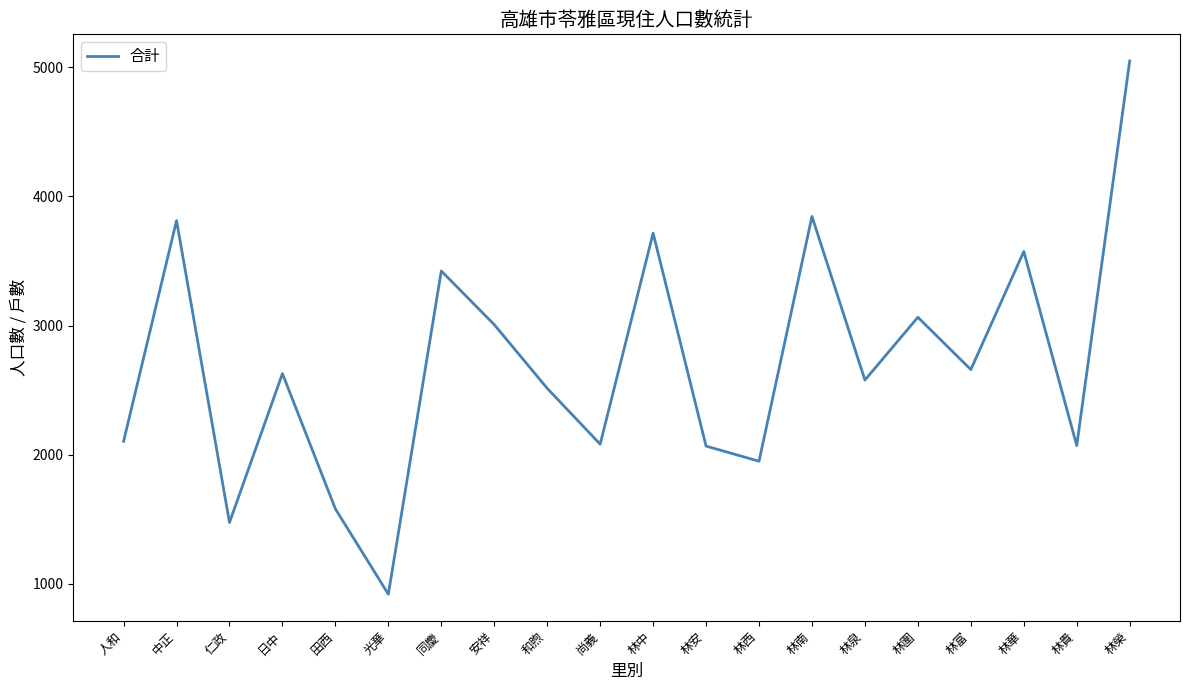

Does the chart display data point markers on the line(s)?

No